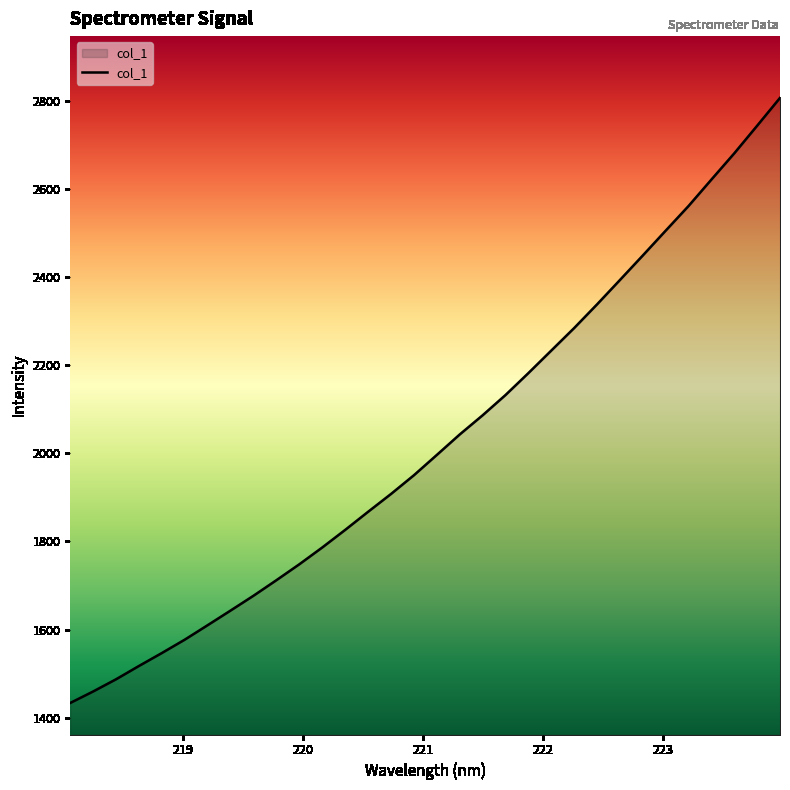

What is the difference between the maximum and minimum values?

1374.3